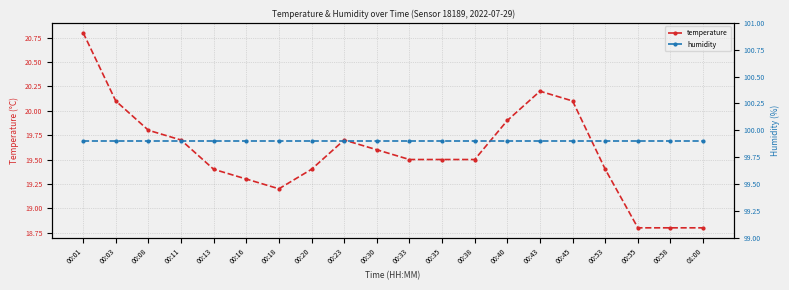

The humidity series shows 141.0 at 00:11. True or false?

False